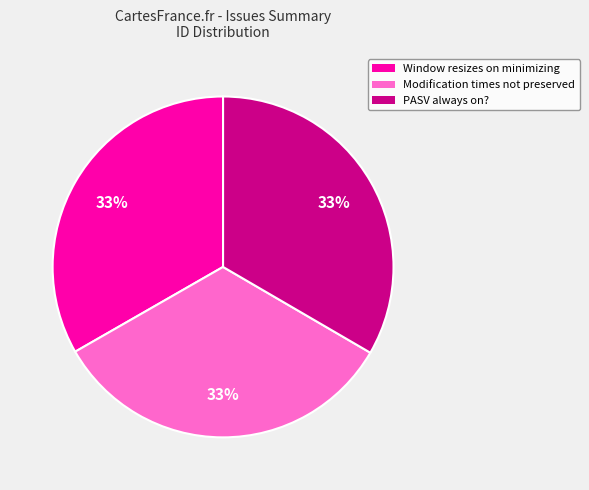

The Window resizes on minimizing slice represents 42% of the pie. True or false?

False